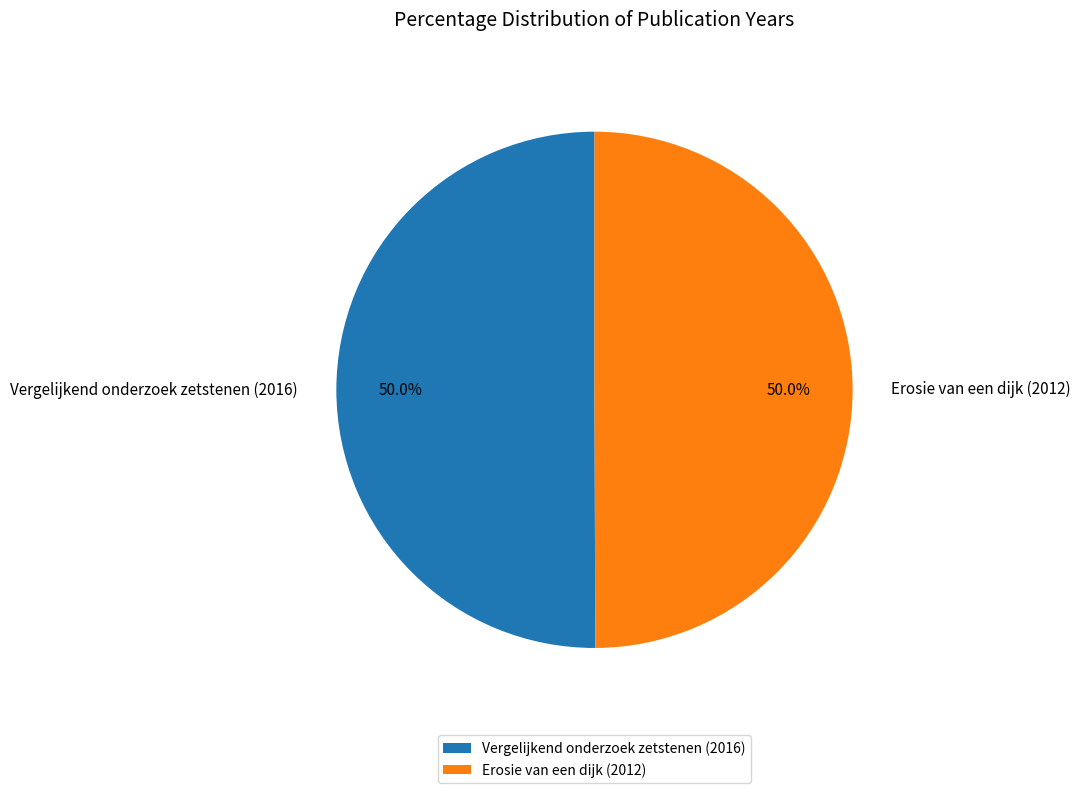

What portion of the pie excludes Vergelijkend onderzoek zetstenen (2016)?

50.0%